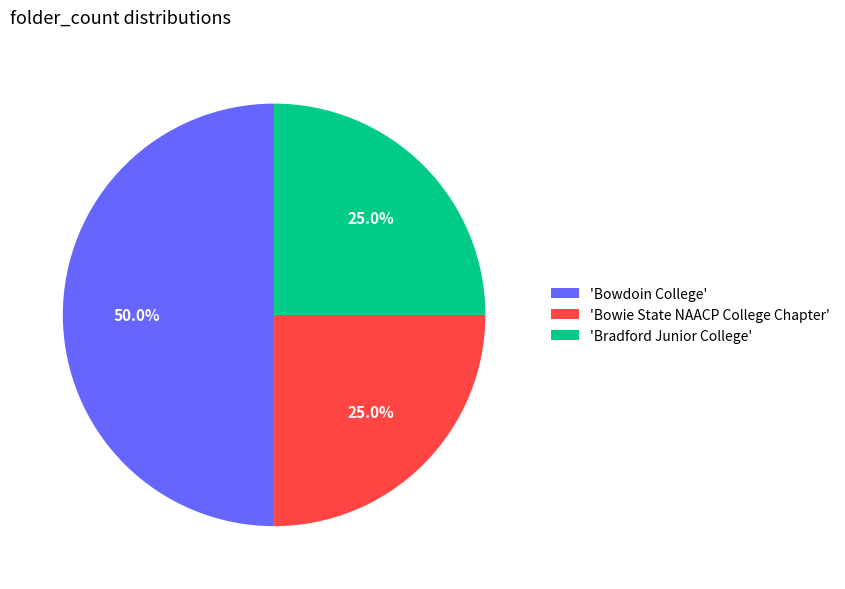

Is 'Bradford Junior College' the majority of the pie?

No